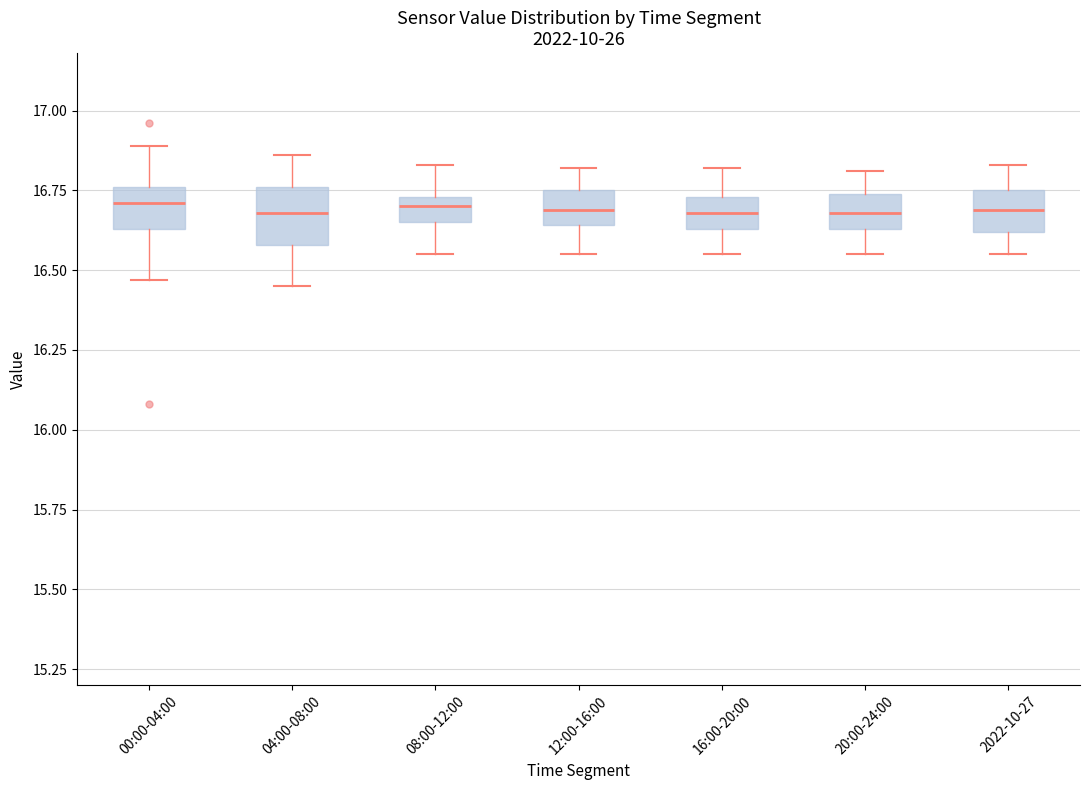

Reading left to right, transcribe this box plot: for each box, give where its median line is, the range the box spans, and where its two whiskers end, as read against the y-axis. The values are not printed on the chart, so give them approximately, as read against the axis.

00:00-04:00: median 16.70, box 16.65 to 16.75, whiskers 16.45 to 16.90
04:00-08:00: median 16.70, box 16.60 to 16.75, whiskers 16.45 to 16.85
08:00-12:00: median 16.70, box 16.65 to 16.75, whiskers 16.55 to 16.85
12:00-16:00: median 16.70, box 16.65 to 16.75, whiskers 16.55 to 16.80
16:00-20:00: median 16.70, box 16.65 to 16.75, whiskers 16.55 to 16.80
20:00-24:00: median 16.70, box 16.65 to 16.75, whiskers 16.55 to 16.80
2022-10-27: median 16.70, box 16.60 to 16.75, whiskers 16.55 to 16.85